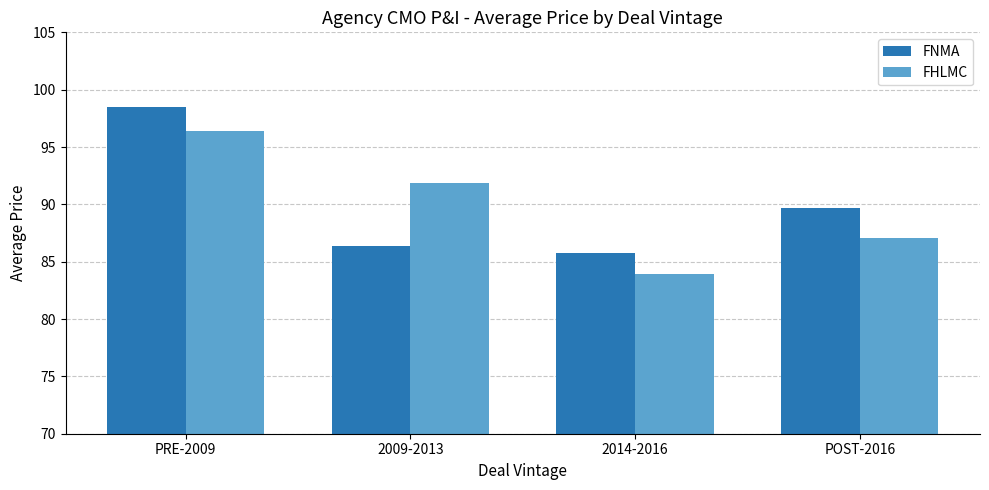

What is the difference between the highest and lowest values at 2009-2013?

5.5